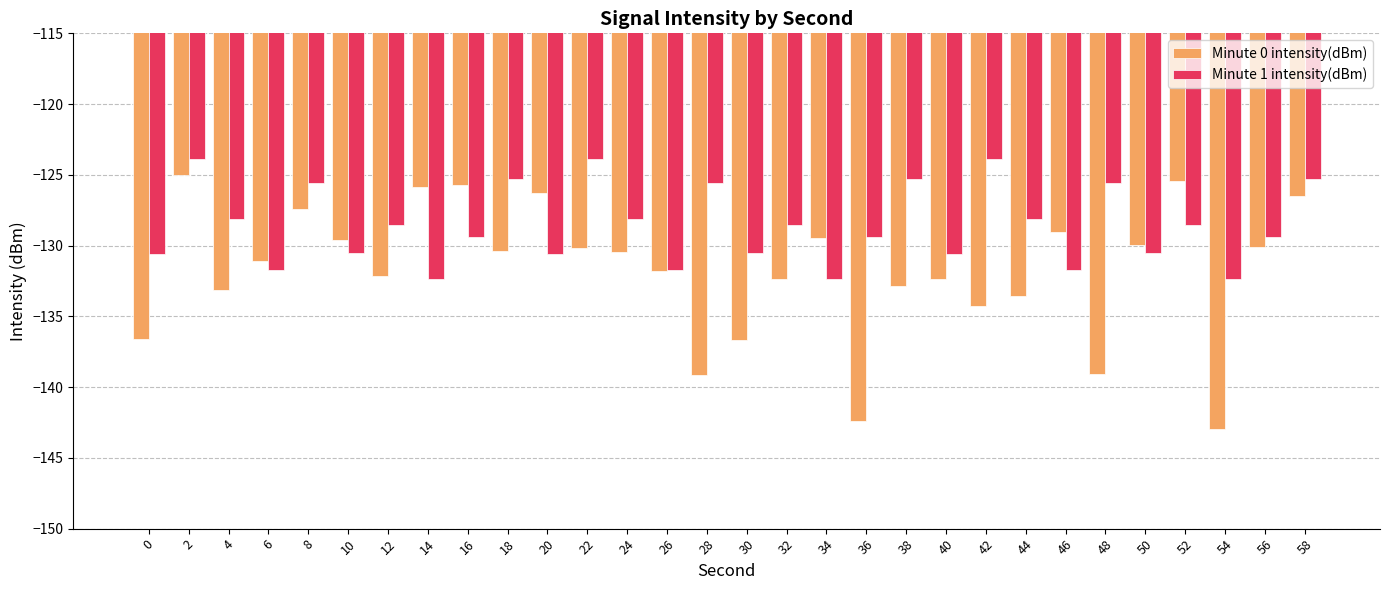

At which category is the sum across all series the highest?

2